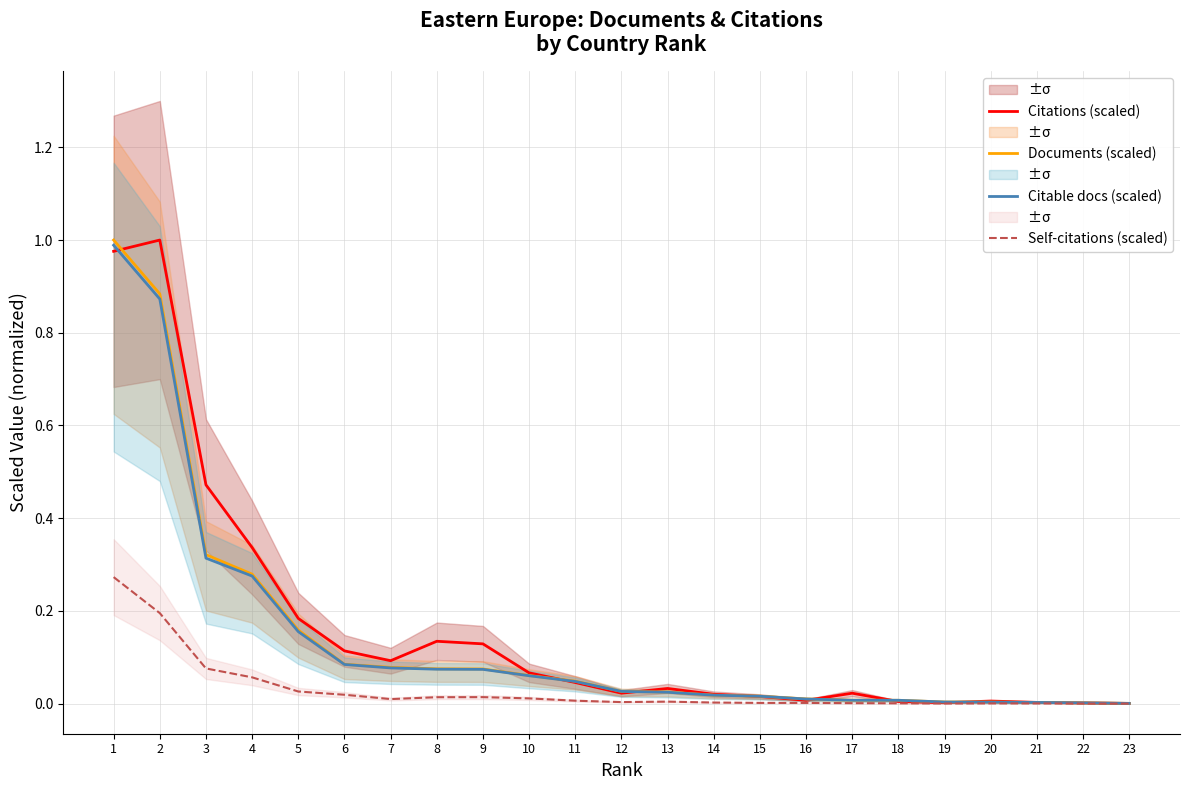

Reading left to right, transcribe all the data shown in this chart.

Citations (scaled): 1=1.0	2=1.0	3=0.5	4=0.3	5=0.2	6=0.1	7=0.1	8=0.1	9=0.1	10=0.1	11=0.0	12=0.0	13=0.0	14=0.0	15=0.0	16=0.0	17=0.0	18=0.0	19=0.0	20=0.0	21=0.0	22=0.0	23=0.0
Documents (scaled): 1=1.0	2=0.9	3=0.3	4=0.3	5=0.2	6=0.1	7=0.1	8=0.1	9=0.1	10=0.1	11=0.0	12=0.0	13=0.0	14=0.0	15=0.0	16=0.0	17=0.0	18=0.0	19=0.0	20=0.0	21=0.0	22=0.0	23=0.0
Citable docs (scaled): 1=1.0	2=0.9	3=0.3	4=0.3	5=0.2	6=0.1	7=0.1	8=0.1	9=0.1	10=0.1	11=0.0	12=0.0	13=0.0	14=0.0	15=0.0	16=0.0	17=0.0	18=0.0	19=0.0	20=0.0	21=0.0	22=0.0	23=0.0
Self-citations (scaled): 1=0.3	2=0.2	3=0.1	4=0.1	5=0.0	6=0.0	7=0.0	8=0.0	9=0.0	10=0.0	11=0.0	12=0.0	13=0.0	14=0.0	15=0.0	16=0.0	17=0.0	18=0.0	19=0.0	20=0.0	21=0.0	22=0.0	23=0.0